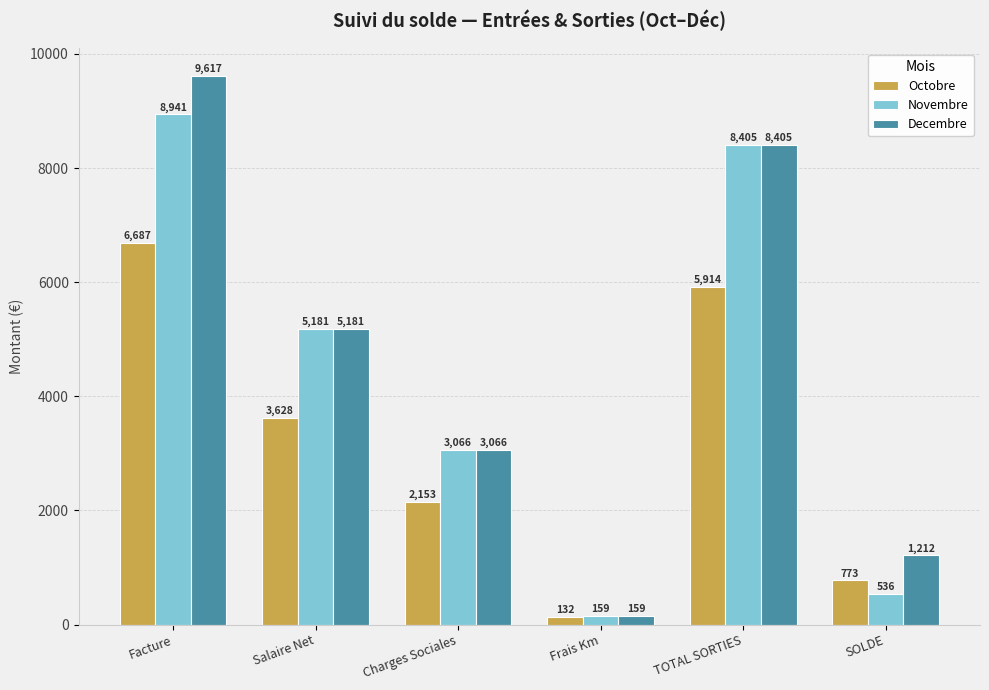

Is the value of Novembre at Frais Km greater than the value of Decembre at Facture?

No